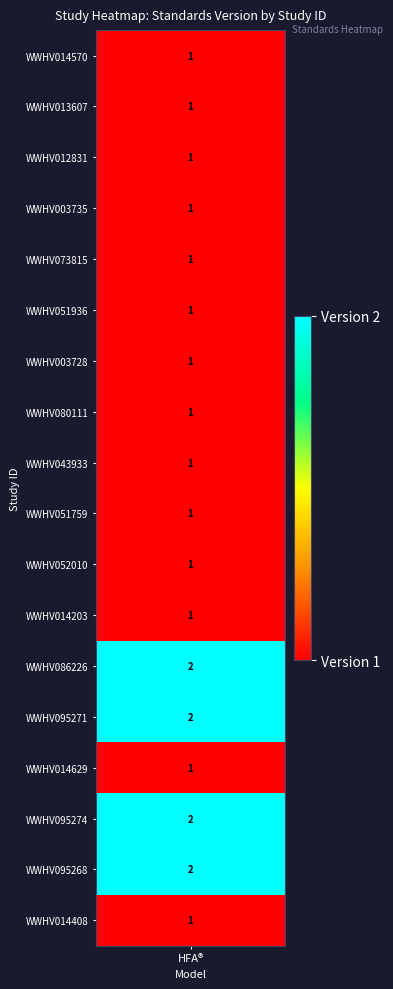

The chart shows a value of 1 at 9. True or false?

False